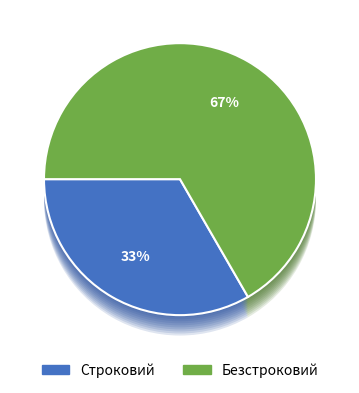

Is the sum of Безстроковий and Строковий greater than half?

Yes